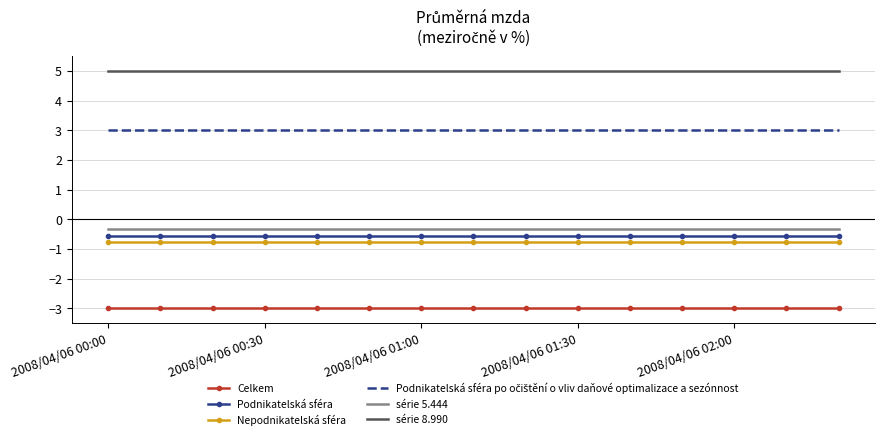

What is the lowest value of the série 8.990 series?

5.0